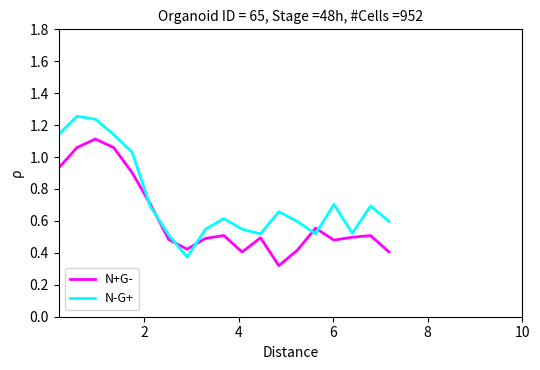

Which series has the largest total across all categories?

N-G+